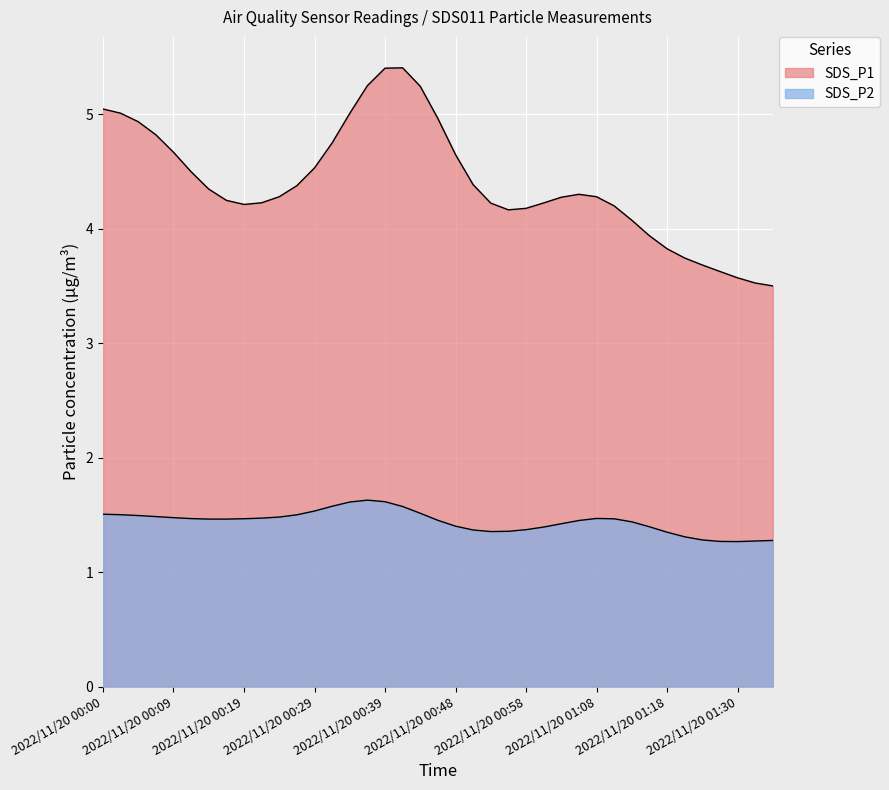

At which label is SDS_P2 closest to 1?

2022/11/20 01:30